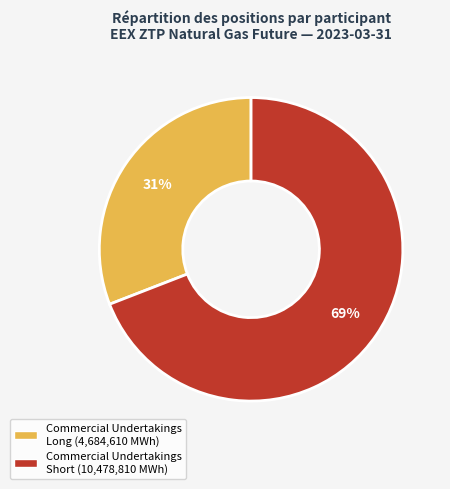

Is there a majority slice in this chart?

Yes